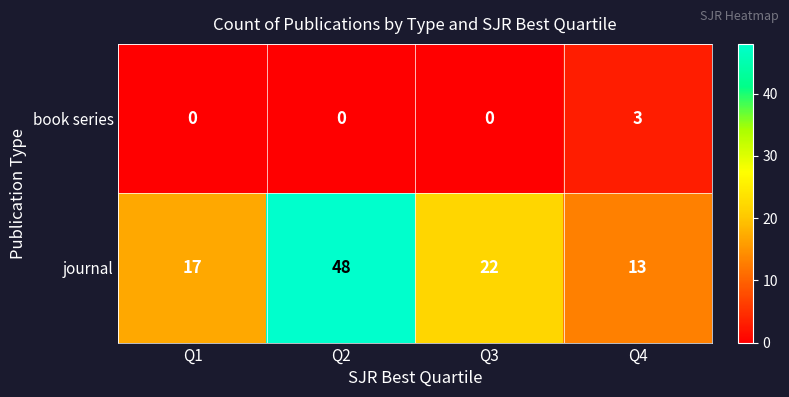

Is it true that book series equals 0 at Q1?

True